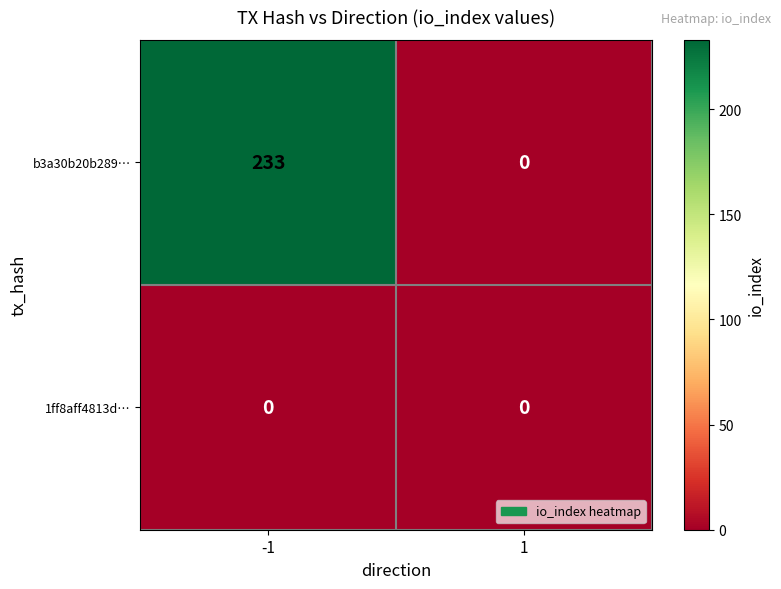

How many distinct data groups are displayed?

2